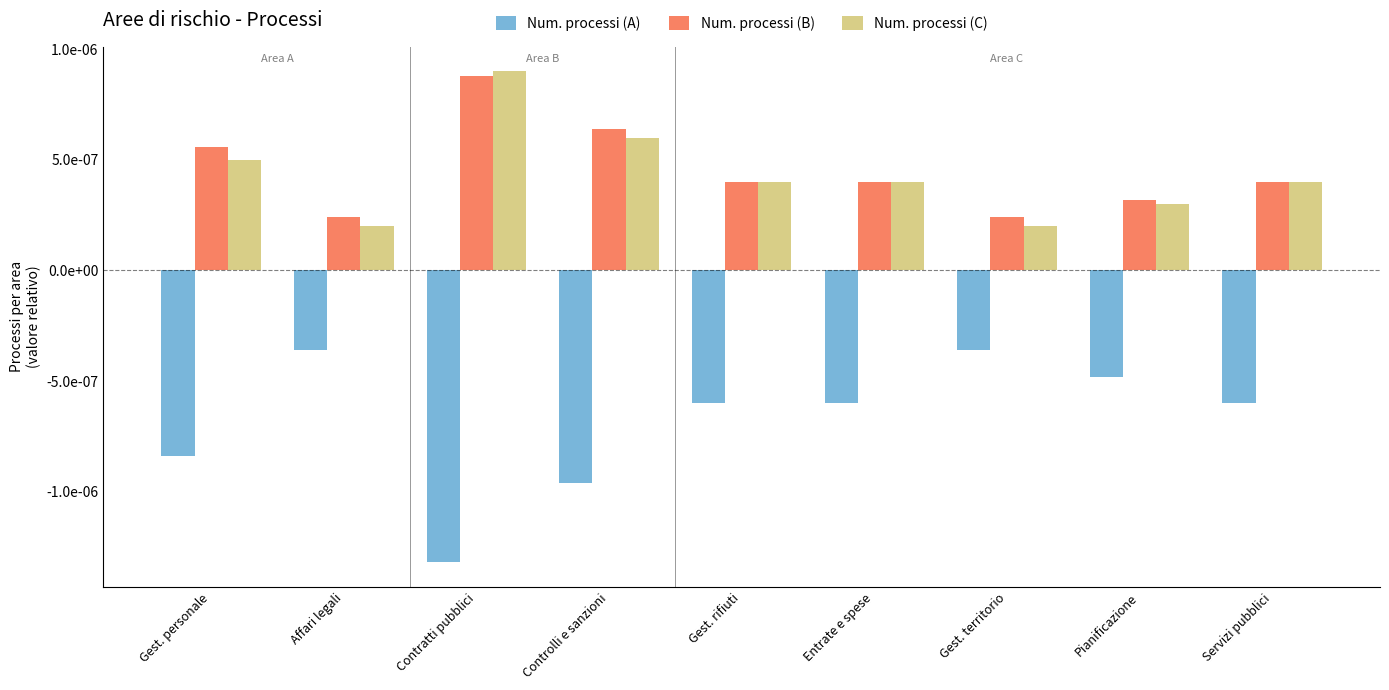

At which category is the sum across all series the highest?

Contratti pubblici